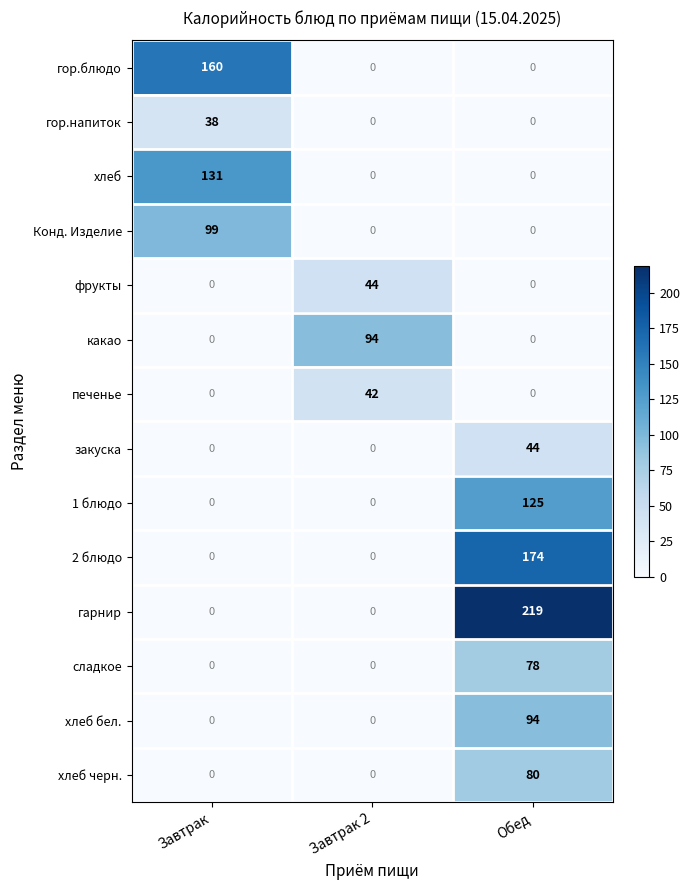

Count the number of data series in this chart.

14